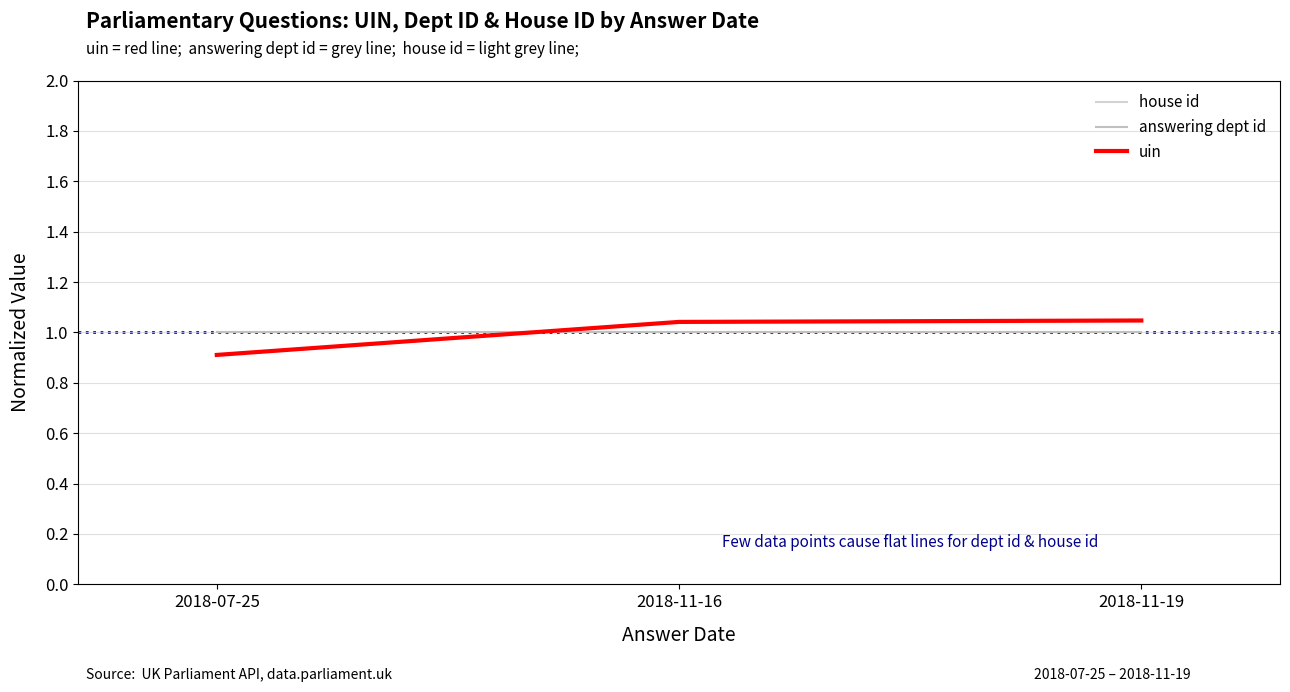

What value does the answering dept id series have at 2018-11-19?

1.0